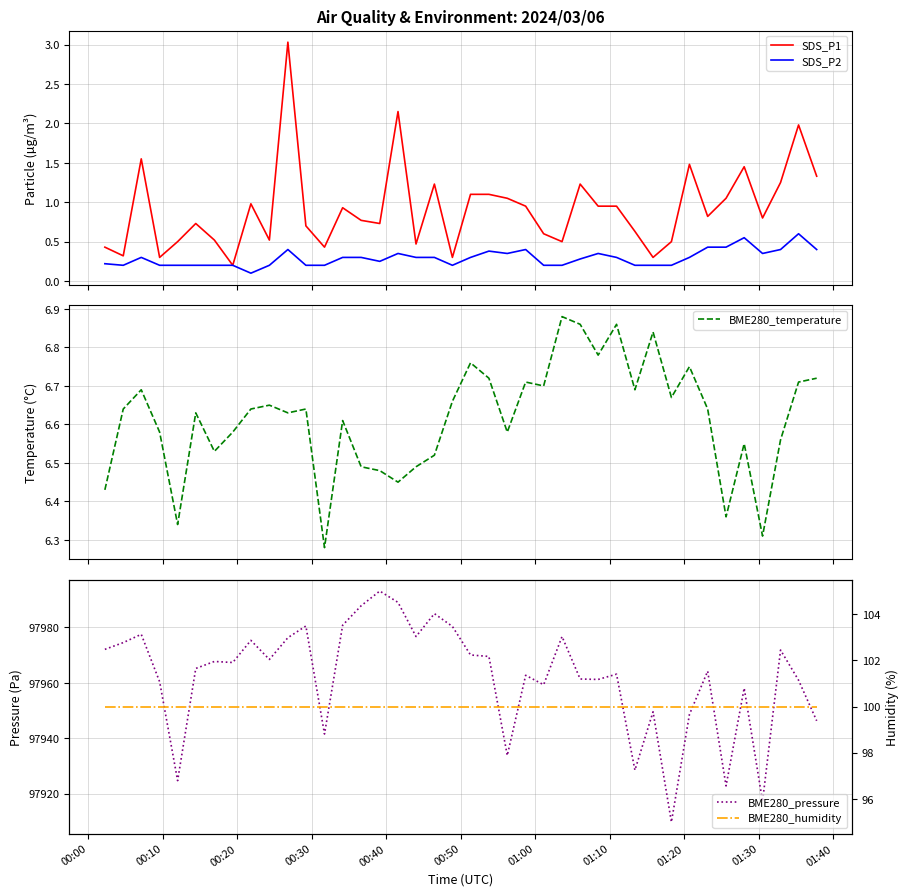

What is the maximum value for SDS_P1?

3.0